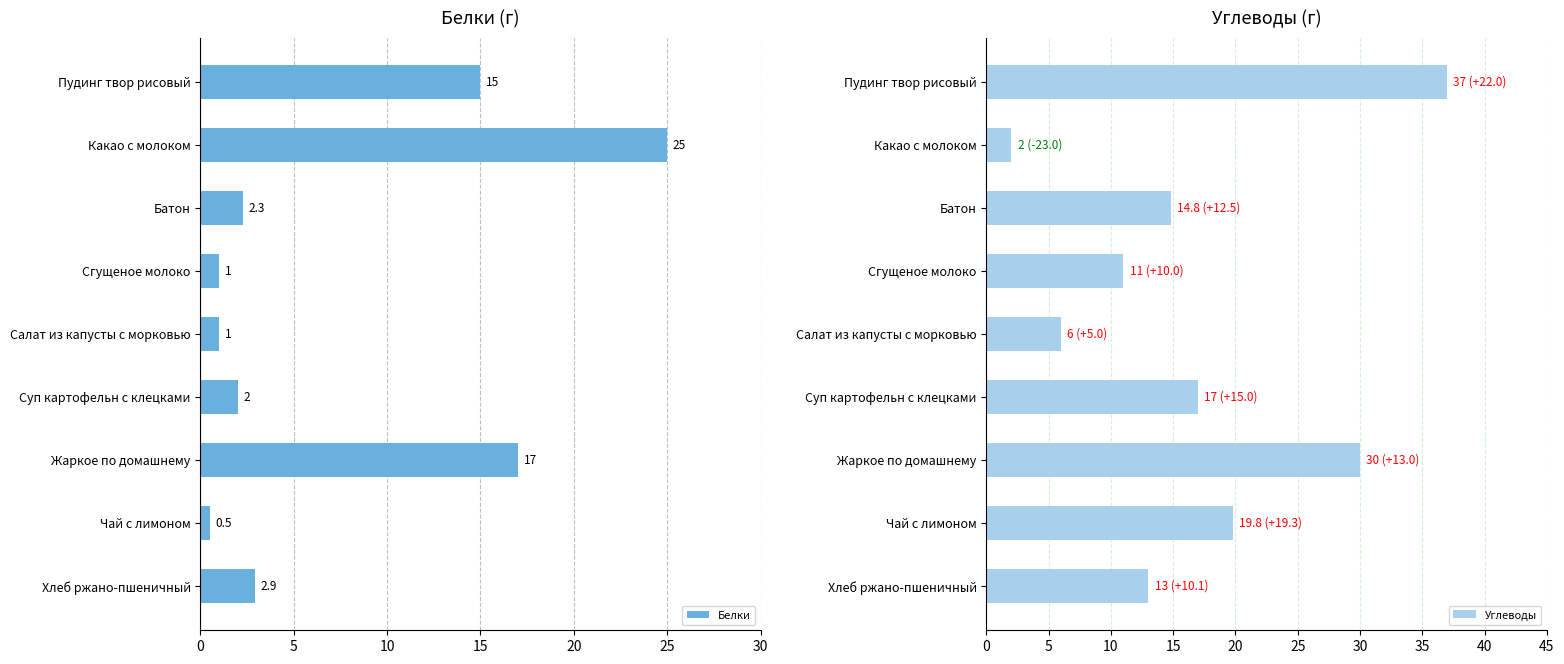

The value of Белки at Батон is 1.2. True or false?

False